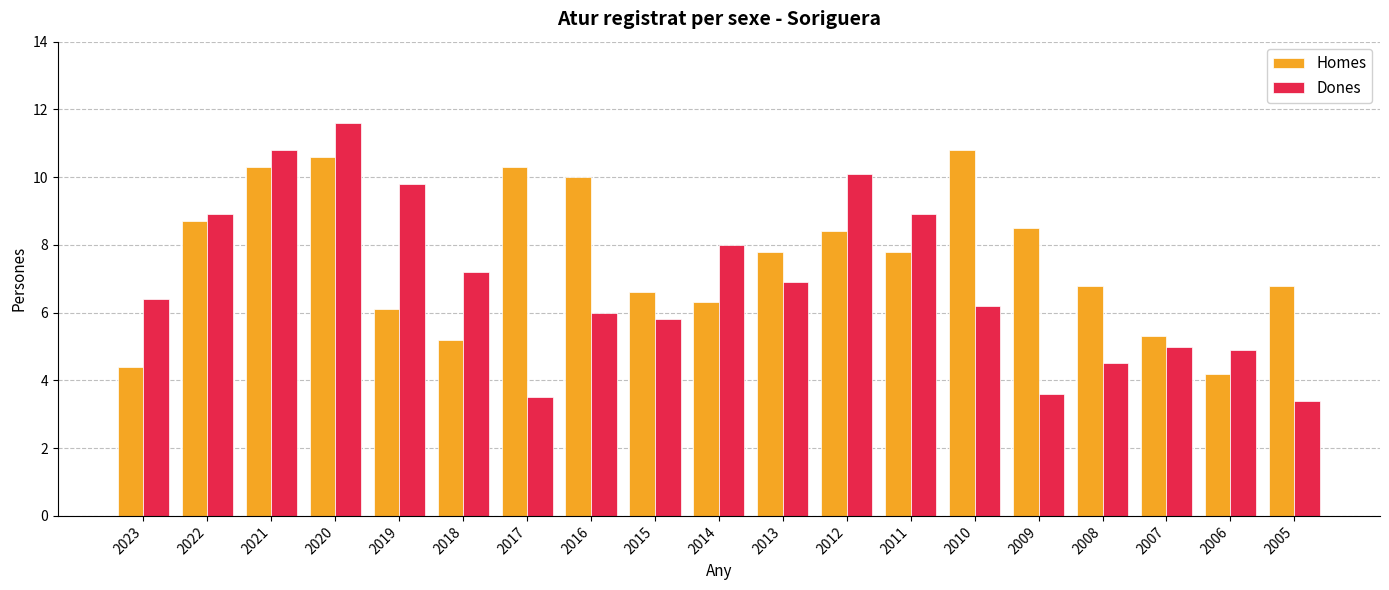

Count the number of data series in this chart.

2